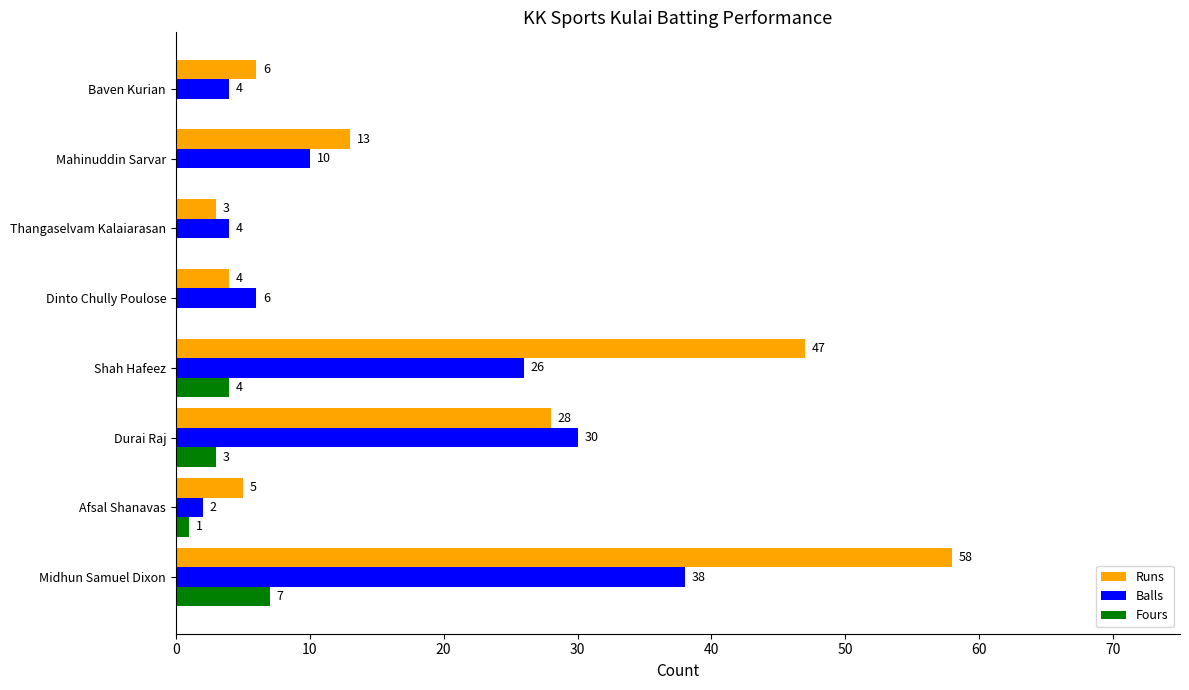

Count the number of data series in this chart.

3